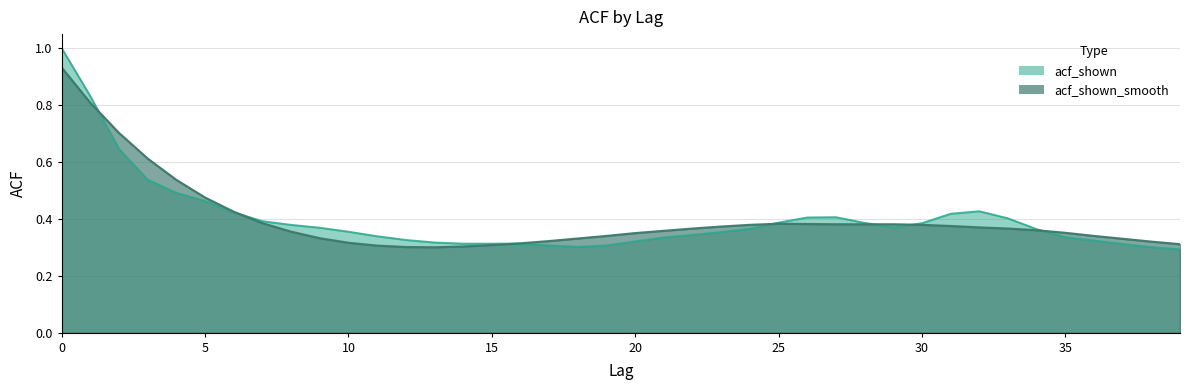

What is the maximum value for acf_shown_smooth?

0.9